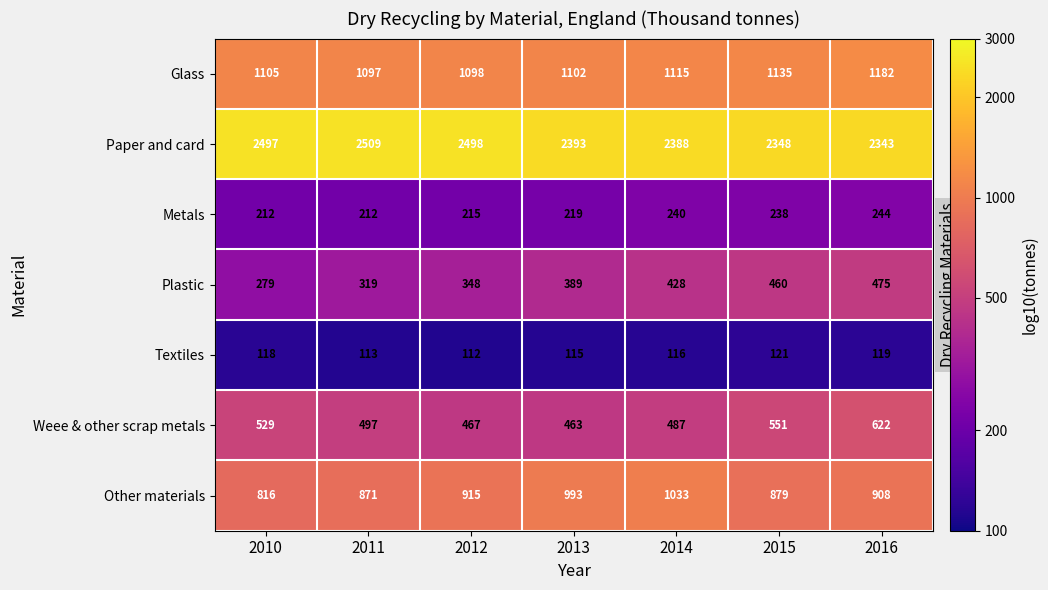

At which label is Plastic closest to 377?

2013